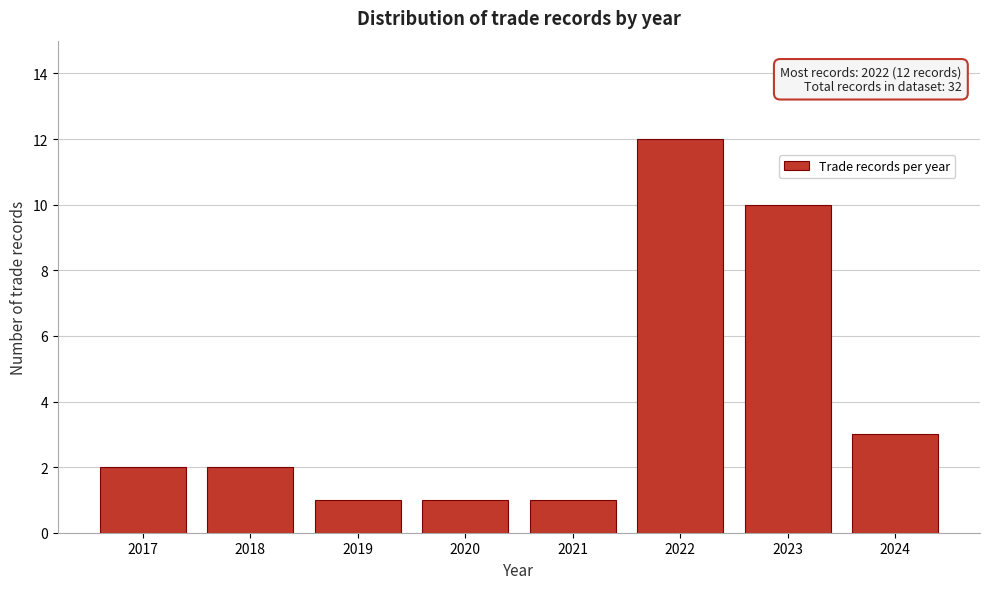

Reading left to right, extract all data points from this chart.

2017=2	2018=2	2019=1	2020=1	2021=1	2022=12	2023=10	2024=3